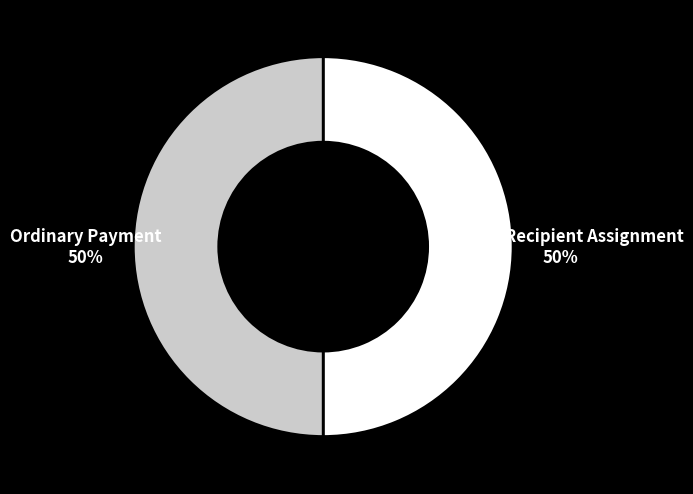

Combined, do Ordinary Payment and Reward Recipient Assignment account for over 50%?

Yes